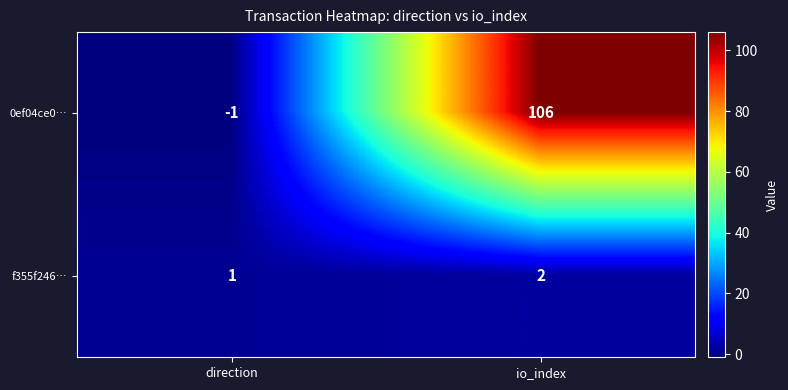

What is the spread (max minus min) of values at io_index?

104